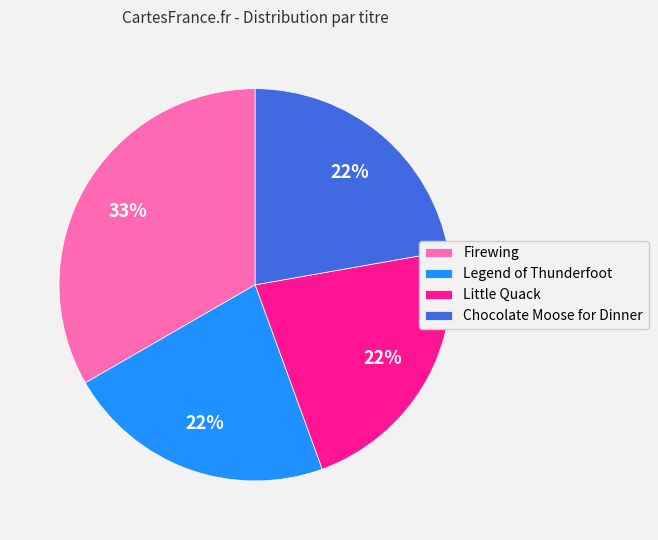

Do Firewing and Little Quack together represent more than half of the pie?

Yes